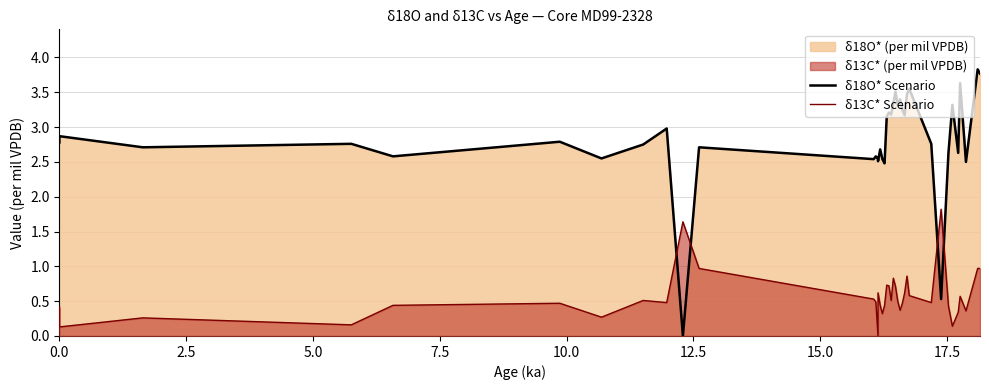

What is the average value of the δ18O* Scenario series?

2.8